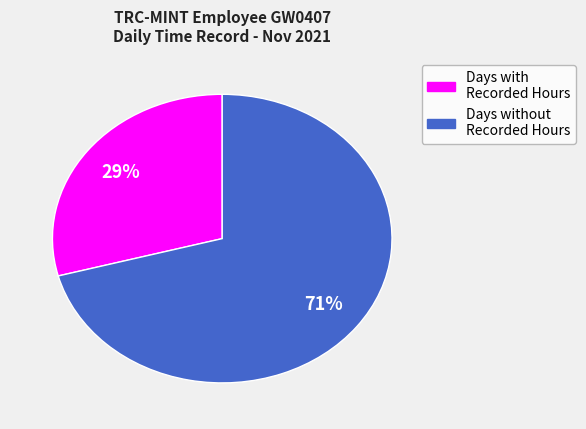

To the nearest percent, what is the difference between the largest and smallest slice percentages?

42%